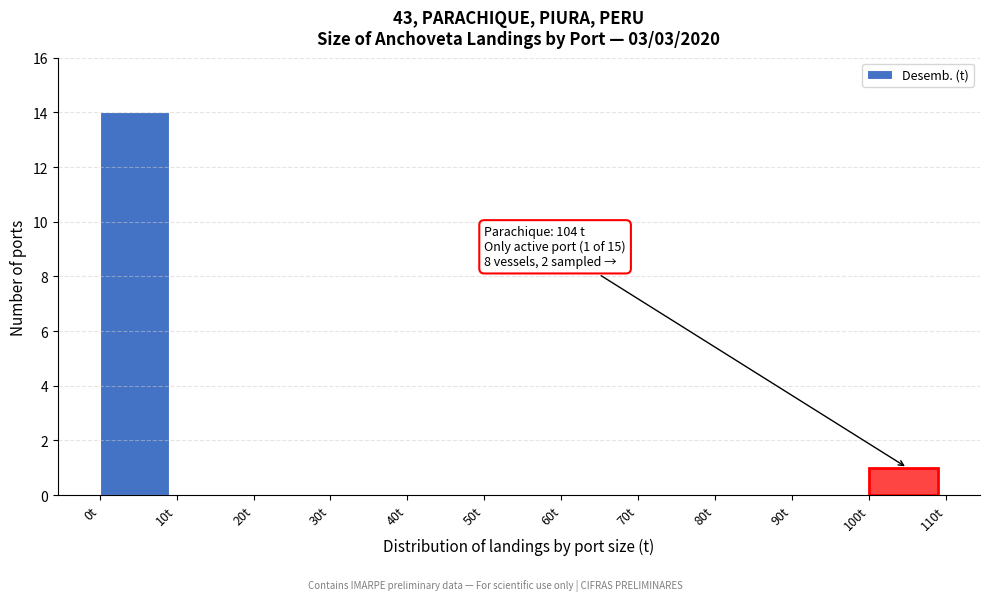

Over which range of the x-axis is the bar tallest?

0 to 10